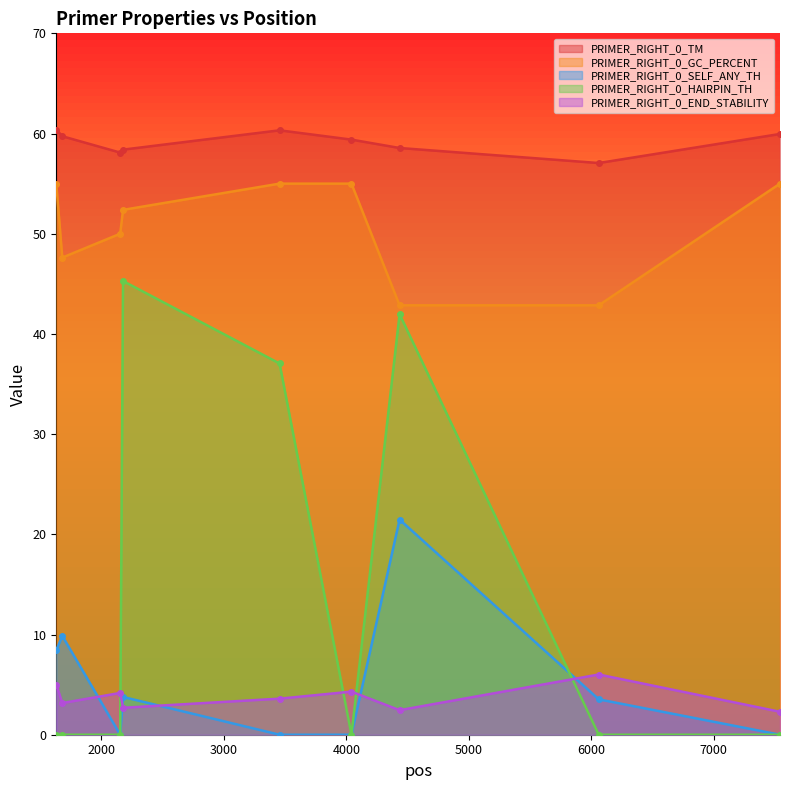

Where is PRIMER_RIGHT_0_GC_PERCENT nearest to the value 48?

1680